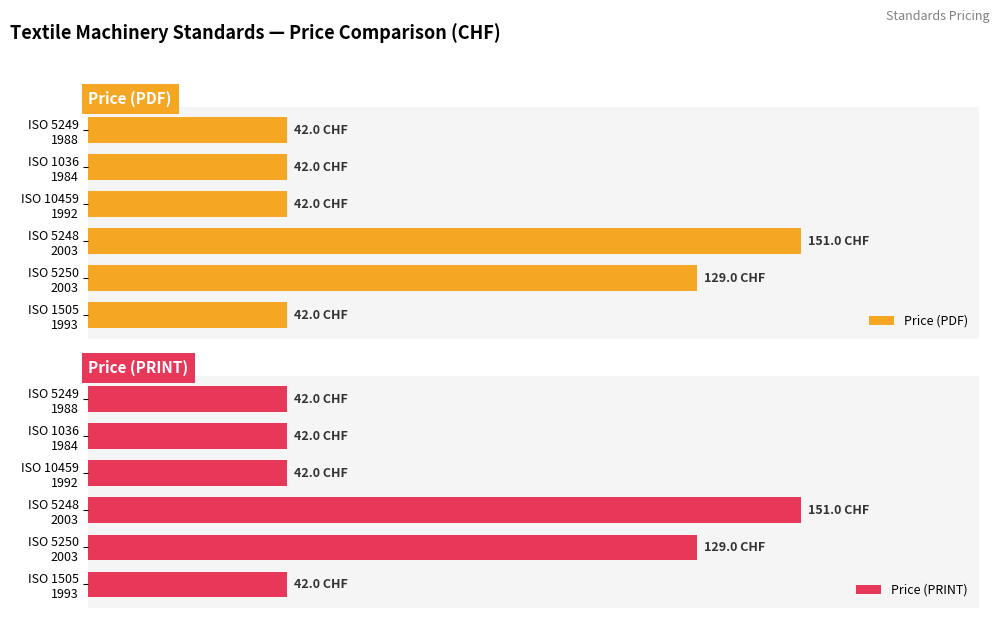

What are all the series names shown in the legend?

Price (PDF), Price (PRINT)